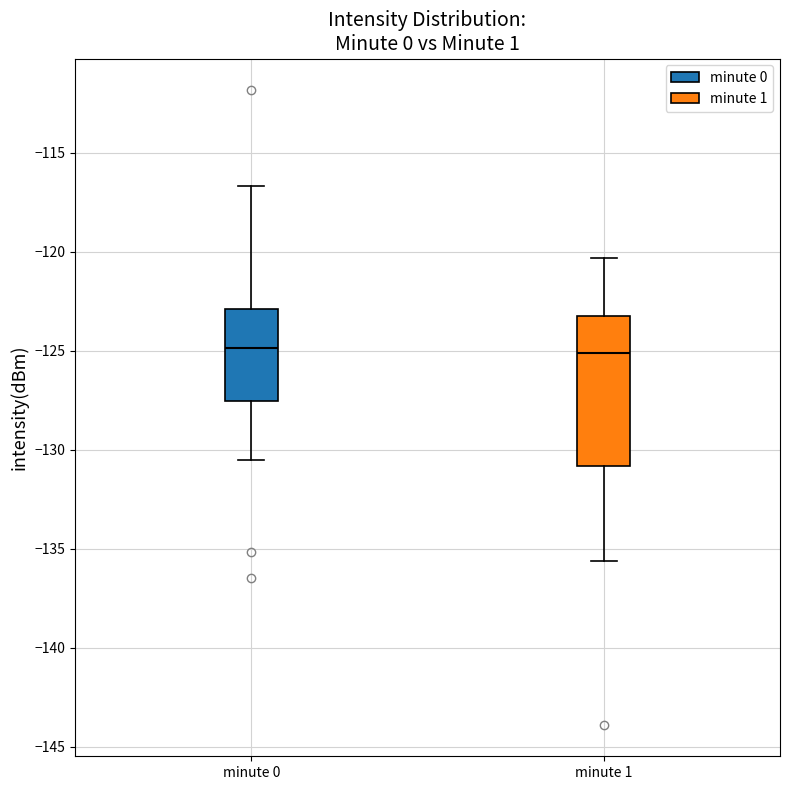

Reading left to right, read every box against the y-axis: the position of its median line, the range the box covers, and the ends of its whiskers. The values are not printed on the chart, so give them approximately, as read against the axis.

minute 0: median -125.0, box -127.5 to -123.0, whiskers -130.5 to -116.5
minute 1: median -125.0, box -131.0 to -123.5, whiskers -135.5 to -120.5